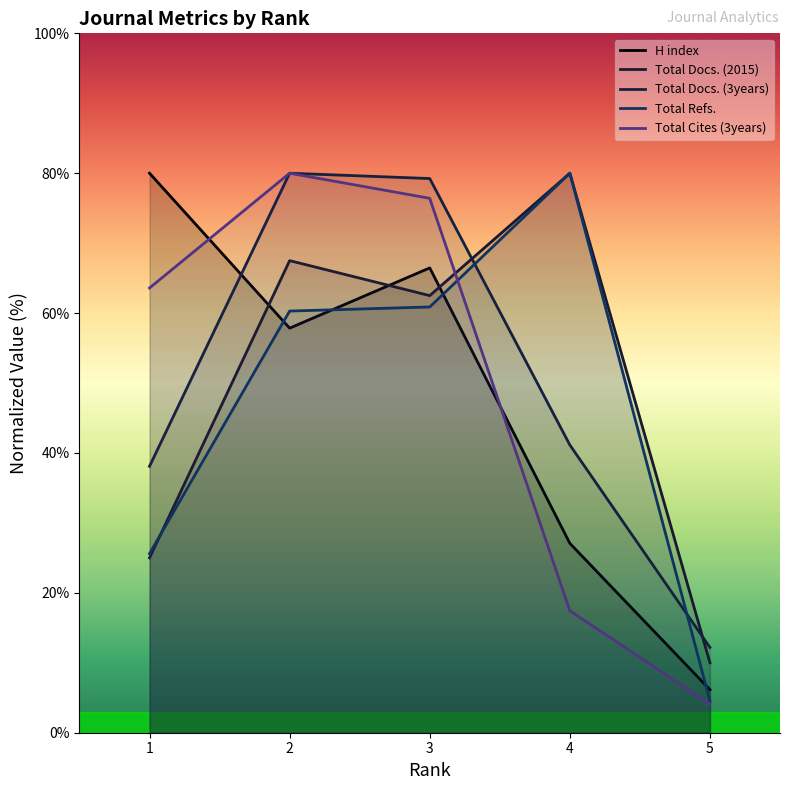

Which series has the largest range (max minus min)?

Total Cites (3years)